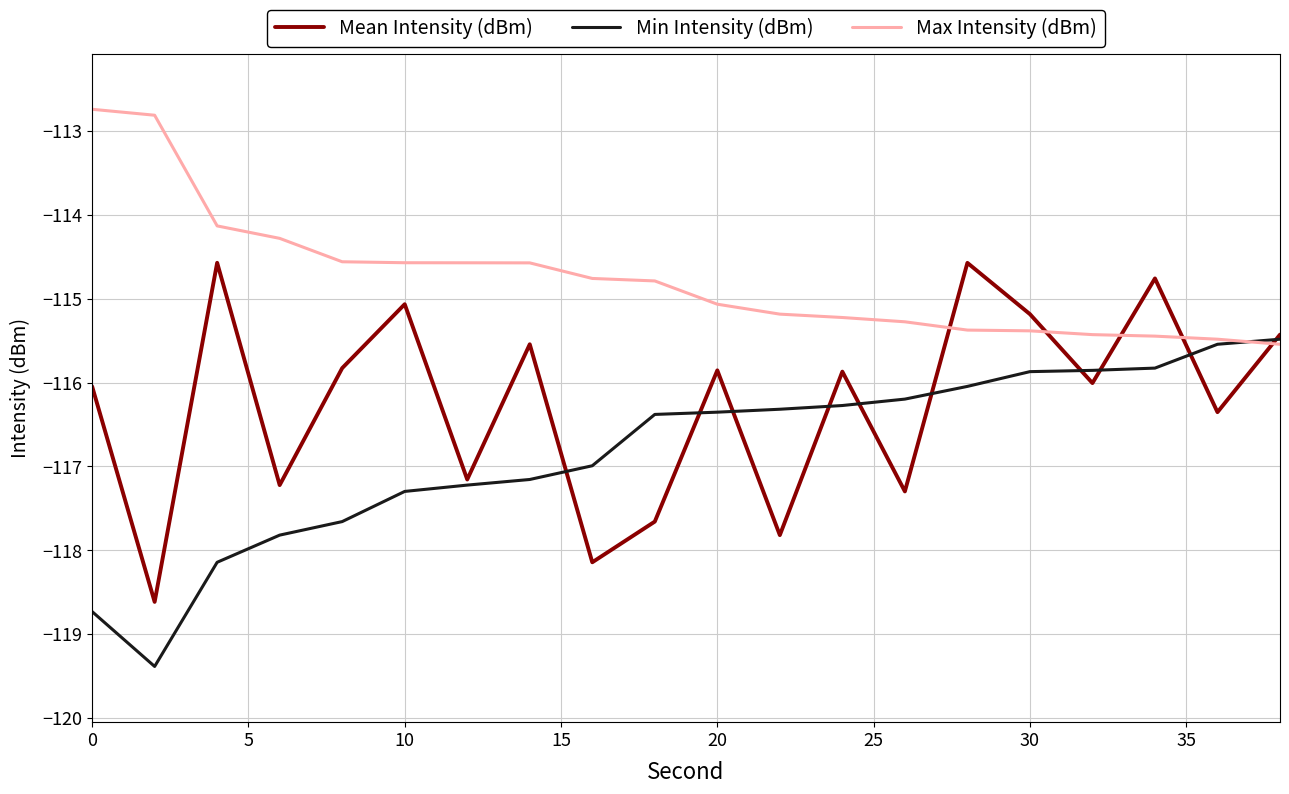

Rank the series by their average value, from highest to lowest.

Max Intensity (dBm), Mean Intensity (dBm), Min Intensity (dBm)